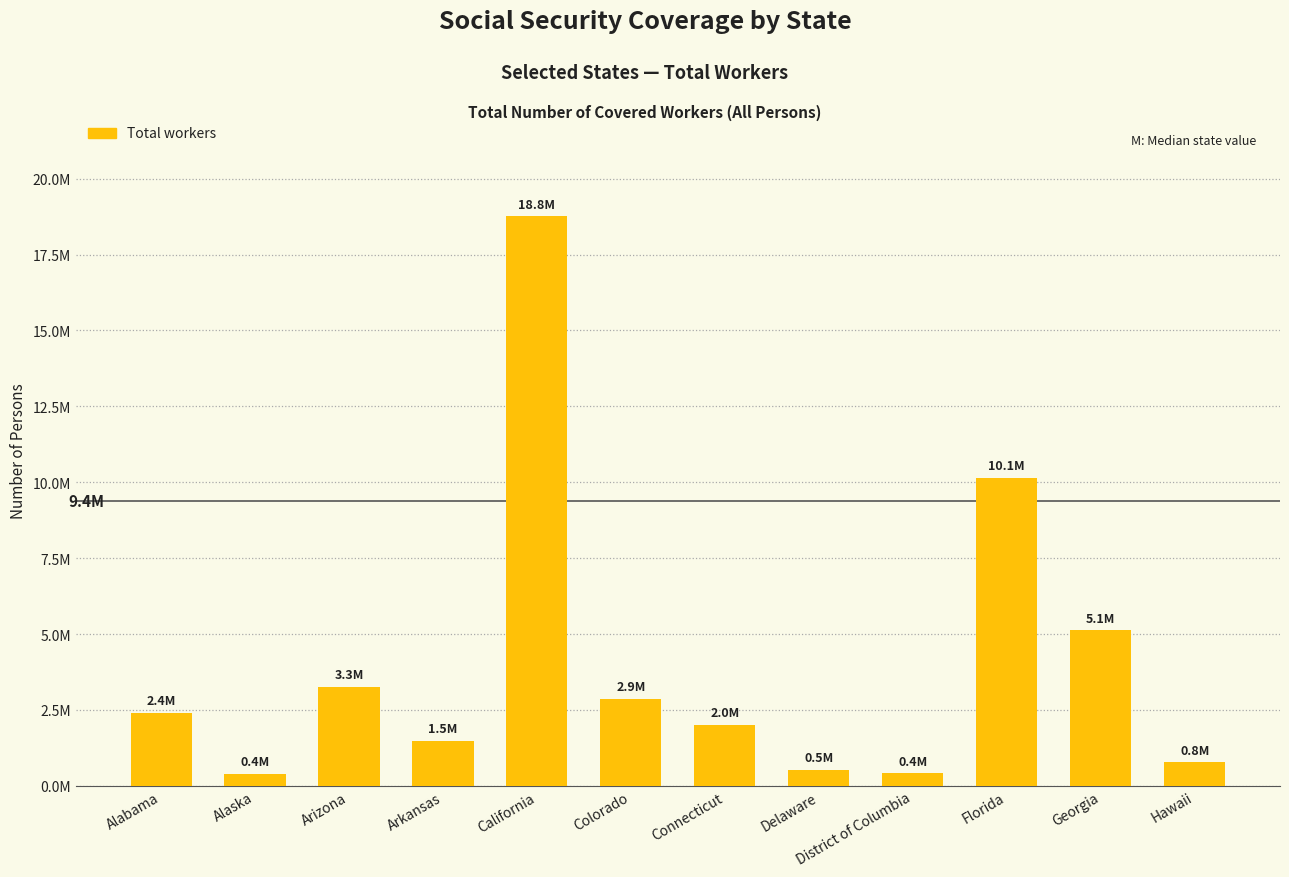

Are the bars horizontal?

No